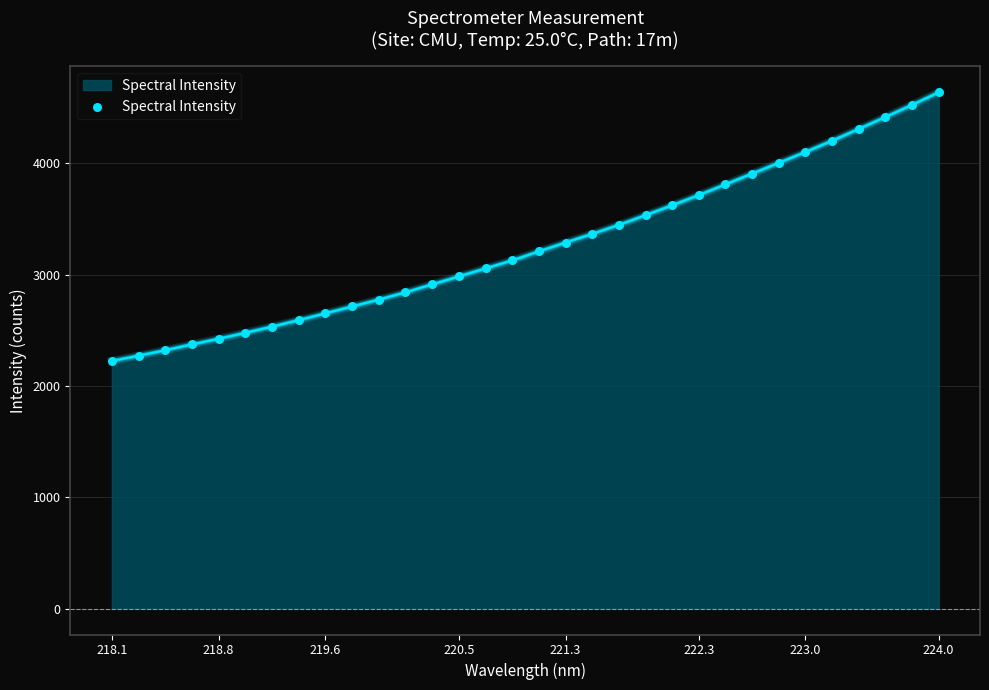

What is the minimum value shown in the chart?

2225.8